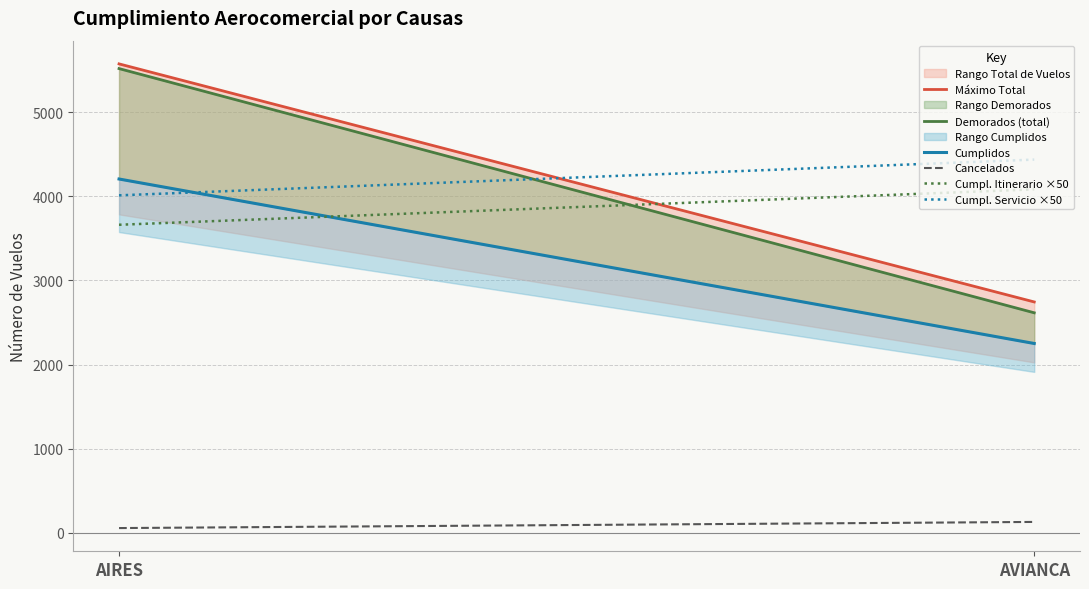

True or false: Cumpl. Servicio ×50 and Cancelados cross at least once.

False